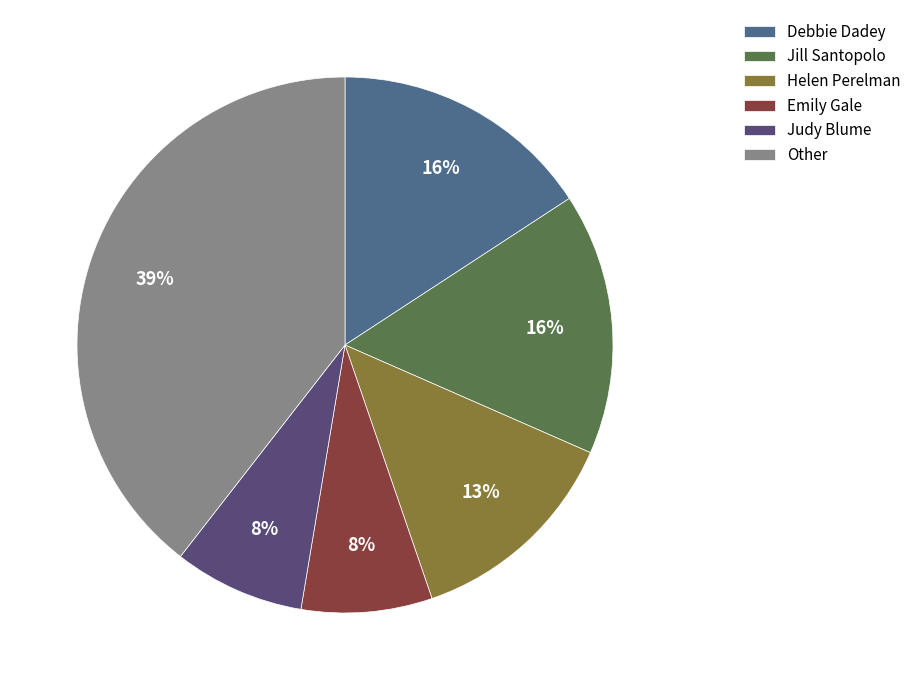

To the nearest percent, what is the average slice percentage?

17%